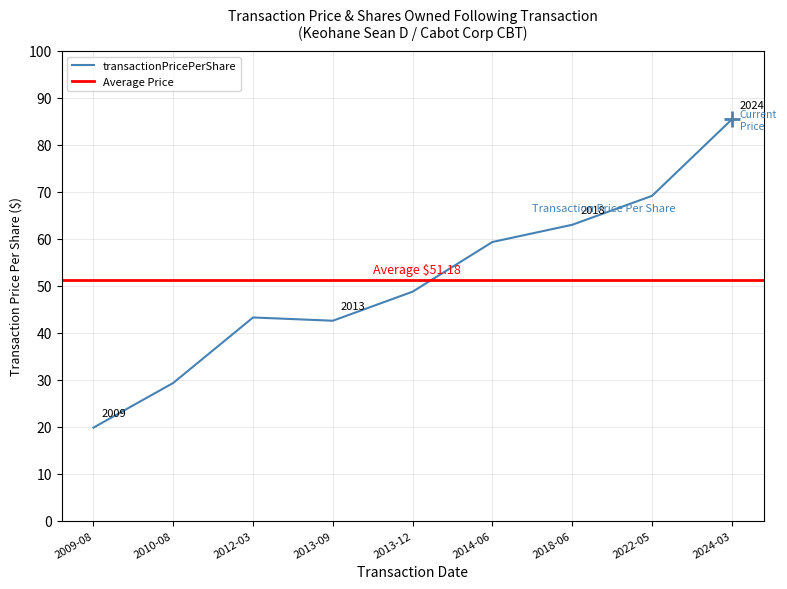

At which label is transactionPricePerShare closest to 52?

2013-12